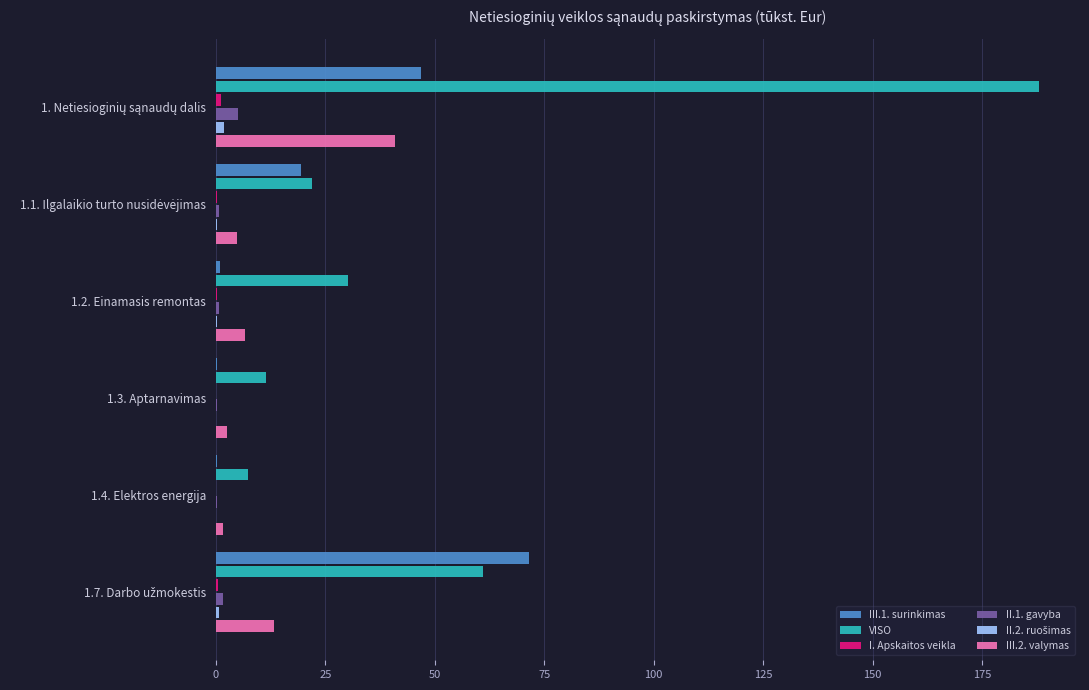

Which series has the largest total across all categories?

VISO